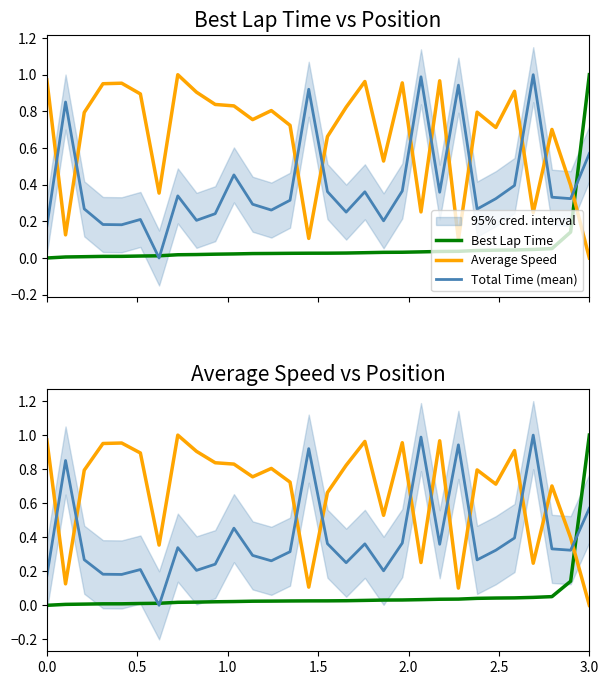

True or false: Total Time (mean) and Average Speed cross at least once.

True